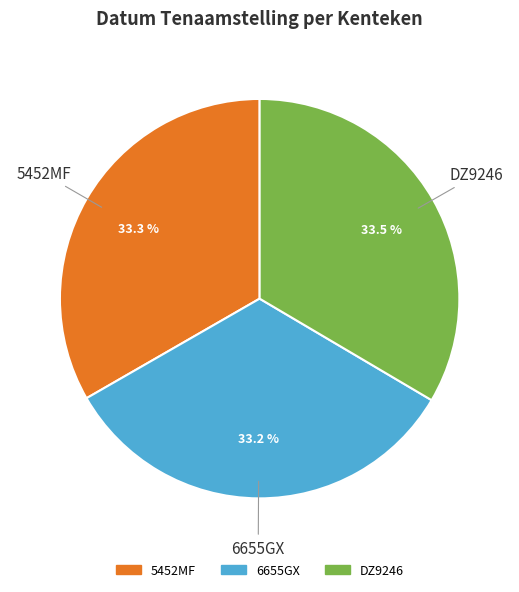

Count the number of slices in the pie.

3